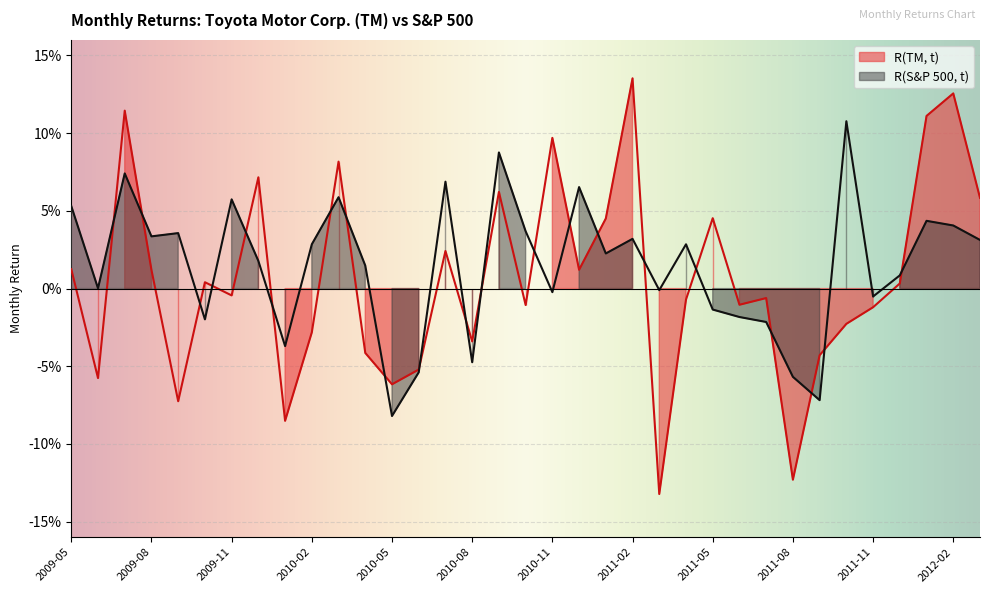

What is the label of the 26th point from the left?

2011-06